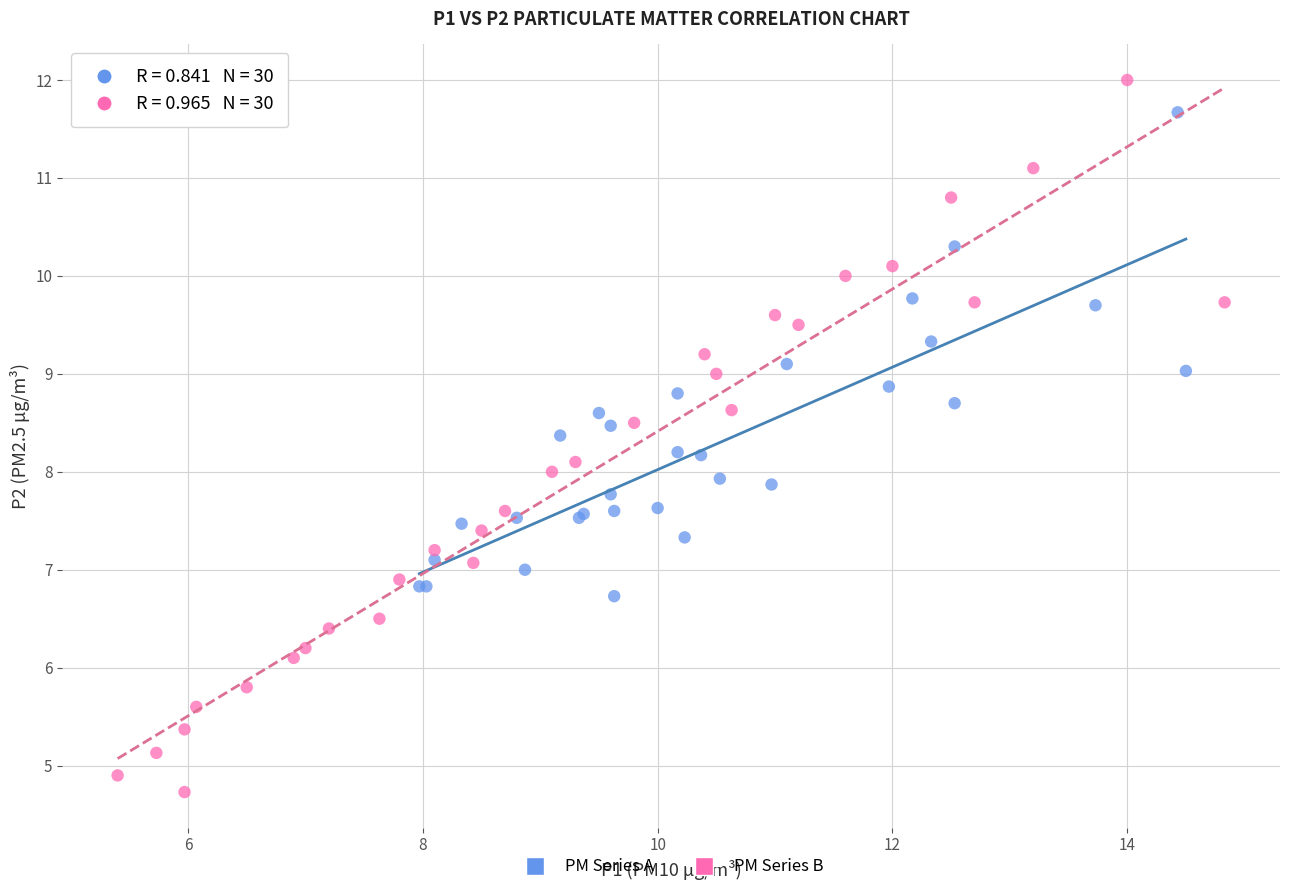

What are all the series names shown in the legend?

PM Series A, PM Series B